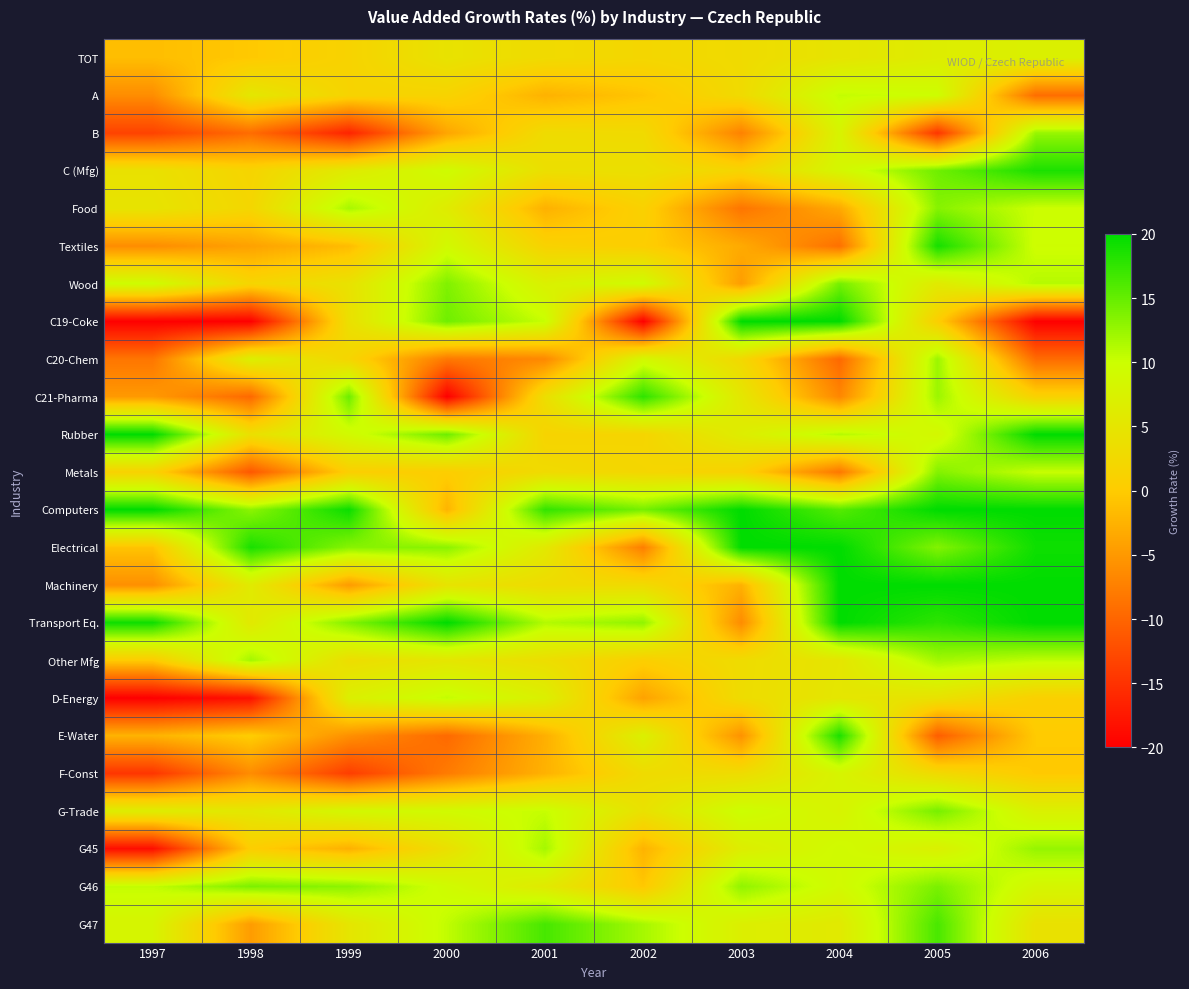

Reading left to right, transcribe all the data shown in this chart.

TOT: 1997=-1.4	1998=-0.3	1999=1.5	2000=4.5	2001=2.9	2002=2.1	2003=3.0	2004=4.8	2005=6.5	2006=7.2
A: 1997=-6.2	1998=5.3	1999=1.5	2000=1.4	2001=-2.5	2002=-0.7	2003=2.9	2004=10.4	2005=9.7	2006=-9.2
B: 1997=-13.4	1998=-9.3	1999=-16.4	2000=-3.8	2001=3.1	2002=2.8	2003=-7.2	2004=7.9	2005=-14.8	2006=12.6
C (Mfg): 1997=4.2	1998=1.6	1999=6.1	2000=9.5	2001=3.8	2002=3.9	2003=1.7	2004=8.4	2005=14.5	2006=18.6
Food: 1997=4.7	1998=2.1	1999=11.7	2000=6.2	2001=-2.6	2002=1.0	2003=-8.5	2004=-3.4	2005=13.4	2006=9.9
Textiles: 1997=-6.2	1998=-4.1	1999=-1.5	2000=8.9	2001=1.3	2002=0.4	2003=-3.2	2004=-9.0	2005=18.9	2006=9.7
Wood: 1997=9.5	1998=1.8	1999=4.3	2000=13.7	2001=7.2	2002=9.4	2003=-4.6	2004=14.2	2005=5.9	2006=11.0
C19-Coke: 1997=-20.0	1998=-20.0	1999=3.9	2000=14.5	2001=10.2	2002=-20.0	2003=20.0	2004=20.0	2005=0.6	2006=-20.0
C20-Chem: 1997=-8.4	1998=7.0	1999=1.9	2000=-8.1	2001=-6.6	2002=8.6	2003=2.4	2004=-9.7	2005=12.3	2006=-9.4
C21-Pharma: 1997=-4.9	1998=-9.7	1999=14.6	2000=-20.0	2001=3.6	2002=17.7	2003=5.3	2004=-6.8	2005=12.3	2006=1.1
Rubber: 1997=20.0	1998=3.8	1999=9.0	2000=14.6	2001=1.5	2002=1.8	2003=6.5	2004=11.1	2005=8.4	2006=20.0
Metals: 1997=1.2	1998=-11.4	1999=0.6	2000=0.4	2001=2.9	2002=2.1	2003=1.1	2004=-8.3	2005=13.5	2006=10.2
Computers: 1997=20.0	1998=13.0	1999=19.4	2000=-2.3	2001=17.5	2002=14.2	2003=20.0	2004=15.7	2005=20.0	2006=20.0
Electrical: 1997=-0.8	1998=18.7	1999=13.3	2000=13.1	2001=5.6	2002=-7.5	2003=20.0	2004=20.0	2005=13.5	2006=19.2
Machinery: 1997=-5.9	1998=6.0	1999=-4.8	2000=4.6	2001=3.1	2002=2.9	2003=-2.6	2004=20.0	2005=20.0	2006=20.0
Transport Eq.: 1997=19.3	1998=5.6	1999=13.5	2000=20.0	2001=11.2	2002=12.9	2003=-6.2	2004=20.0	2005=17.7	2006=20.0
Other Mfg: 1997=-0.0	1998=11.9	1999=3.5	2000=5.1	2001=3.5	2002=0.6	2003=3.2	2004=5.0	2005=11.9	2006=10.6
D-Energy: 1997=-20.0	1998=-18.3	1999=7.0	2000=10.4	2001=7.0	2002=-4.1	2003=3.2	2004=5.2	2005=4.3	2006=0.8
E-Water: 1997=-2.4	1998=0.2	1999=-5.8	2000=-9.6	2001=-2.8	2002=7.1	2003=-5.6	2004=18.6	2005=-10.8	2006=-0.1
F-Const: 1997=-14.7	1998=-6.2	1999=-13.9	2000=-7.9	2001=-2.5	2002=3.0	2003=3.1	2004=8.0	2005=2.7	2006=-0.2
G-Trade: 1997=6.5	1998=5.4	1999=8.7	2000=9.2	2001=10.3	2002=4.2	2003=9.9	2004=7.8	2005=14.1	2006=7.2
G45: 1997=-18.6	1998=0.4	1999=-2.7	2000=3.8	2001=11.8	2002=-2.4	2003=6.6	2004=9.2	2005=7.2	2006=12.6
G46: 1997=10.4	1998=13.9	1999=13.1	2000=9.3	2001=5.8	2002=-0.4	2003=12.9	2004=8.9	2005=13.9	2006=8.3
G47: 1997=8.0	1998=-4.7	1999=5.0	2000=10.5	2001=16.5	2002=11.8	2003=6.9	2004=5.8	2005=16.3	2006=4.1